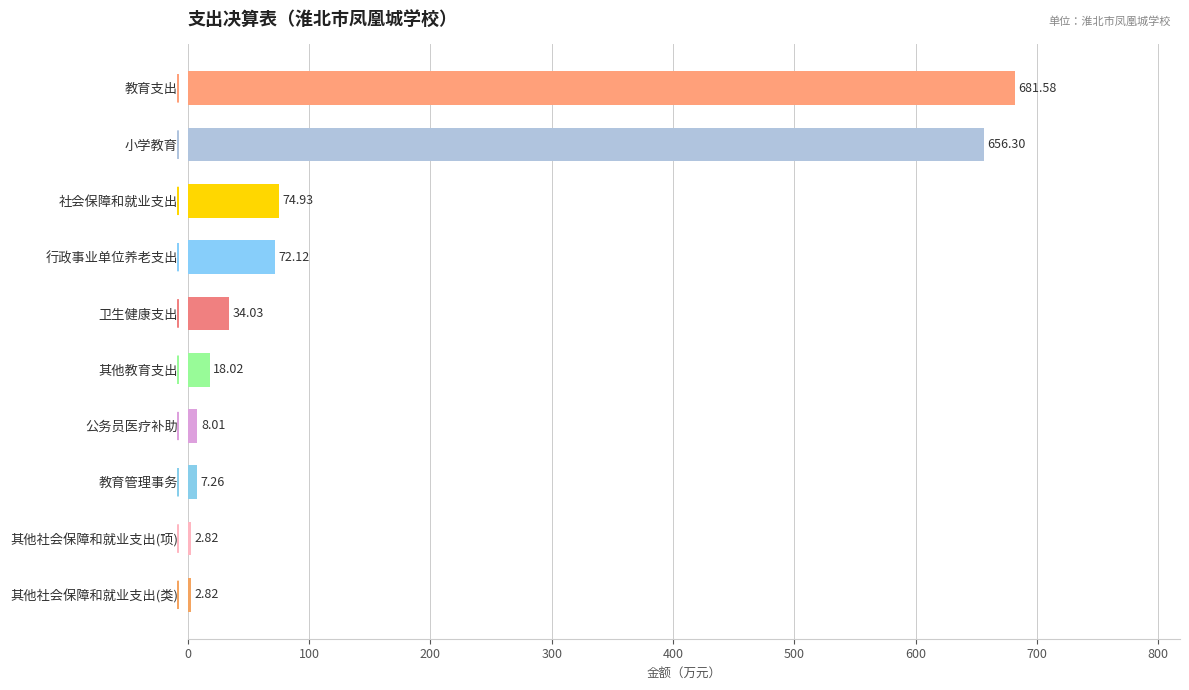

What is the sum of all values?

1557.9